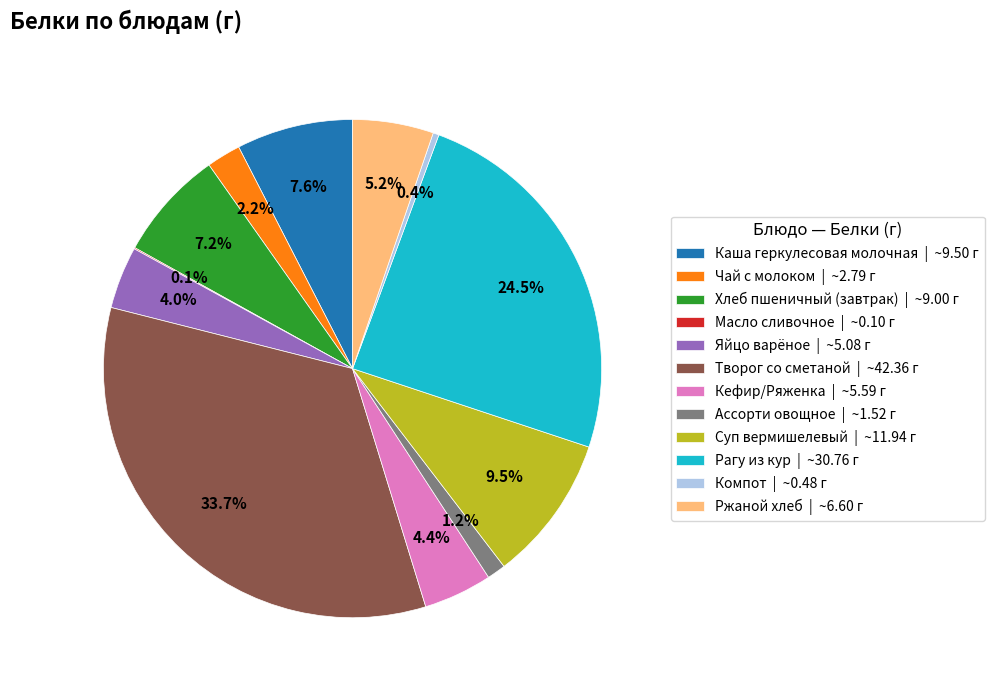

Which has a higher value, Суп вермишелевый | ~11.94 г or Рагу из кур | ~30.76 г?

Рагу из кур | ~30.76 г